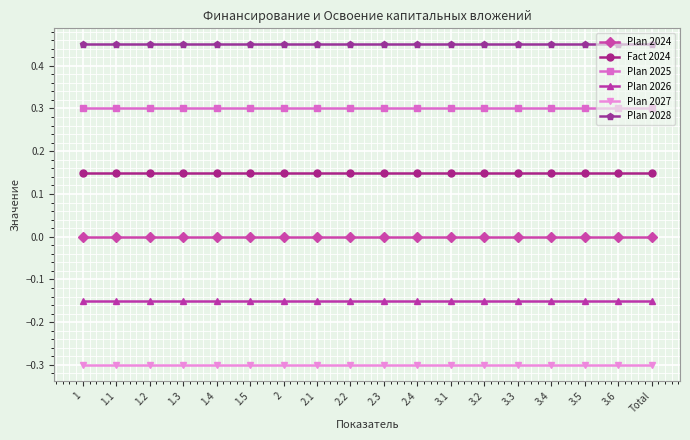

What are all the series names shown in the legend?

Plan 2024, Fact 2024, Plan 2025, Plan 2026, Plan 2027, Plan 2028